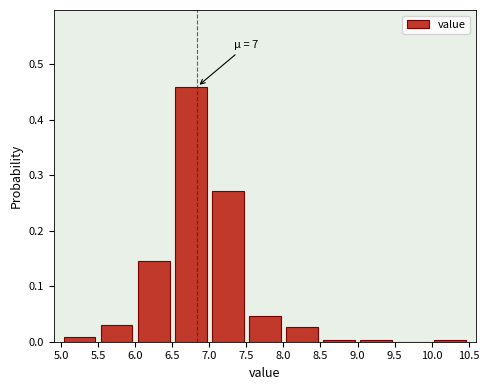

Which range on the x-axis has the tallest bar?

6.5 to 7.0